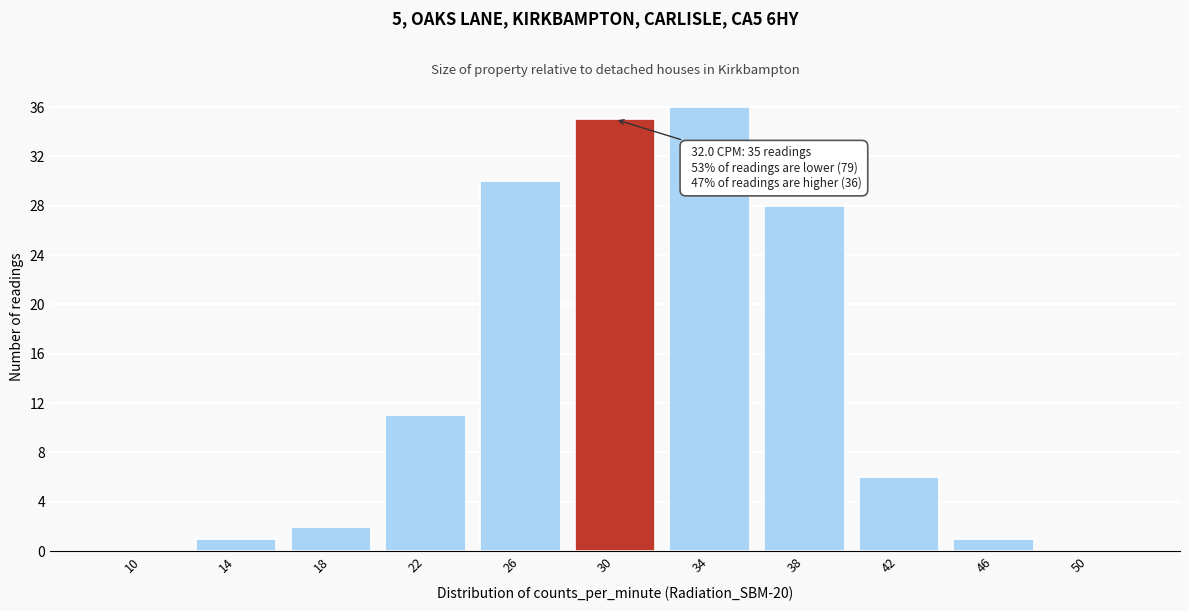

Reading left to right, list all the values displayed in this chart.

10=0	14=1	18=2	22=11	26=30	30=35	34=36	38=28	42=6	46=1	50=0